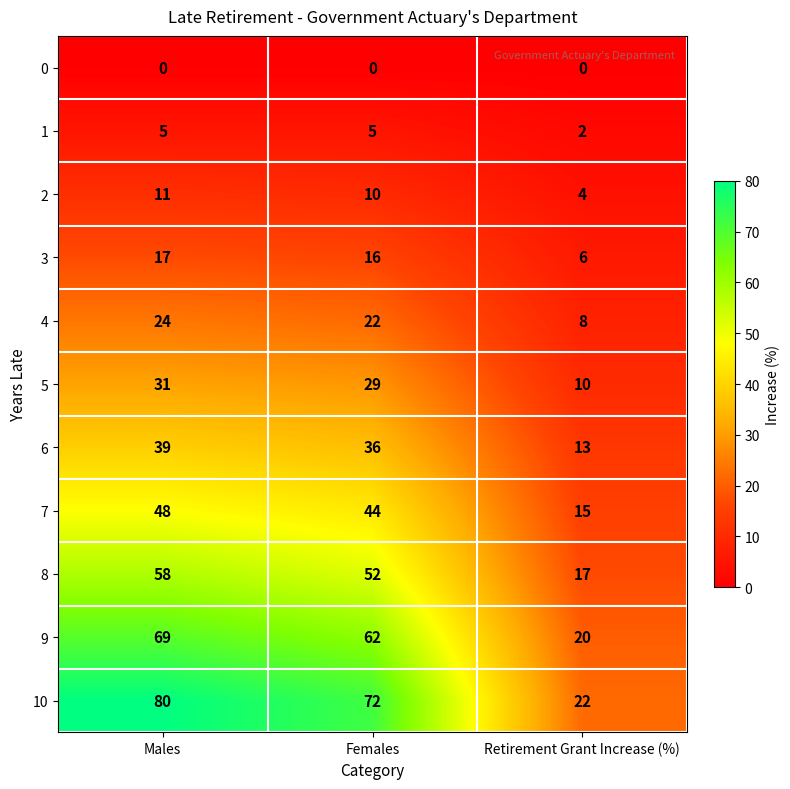

Which category has the highest value in the 10 series?

Males